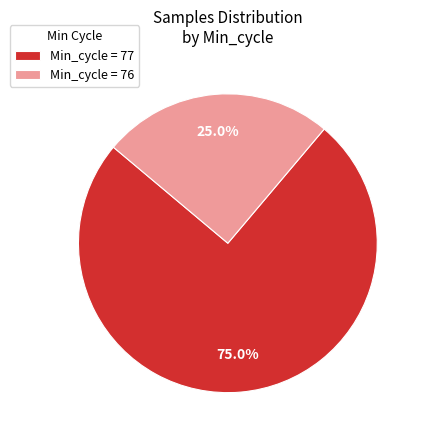

Rank the categories by value from highest to lowest.

Min_cycle = 77, Min_cycle = 76